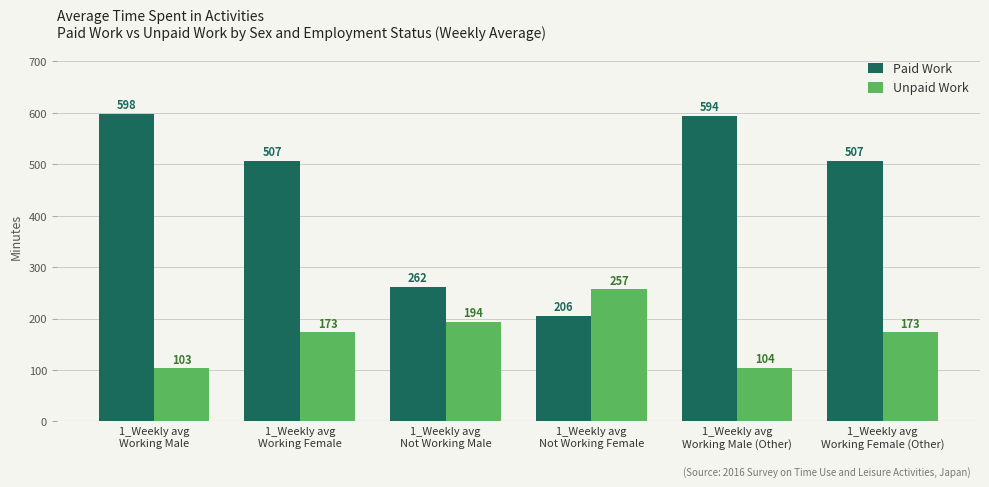

What is the sum of the Paid Work values at 1_Weekly avg
Working Female and 1_Weekly avg
Working Male (Other)?

1101